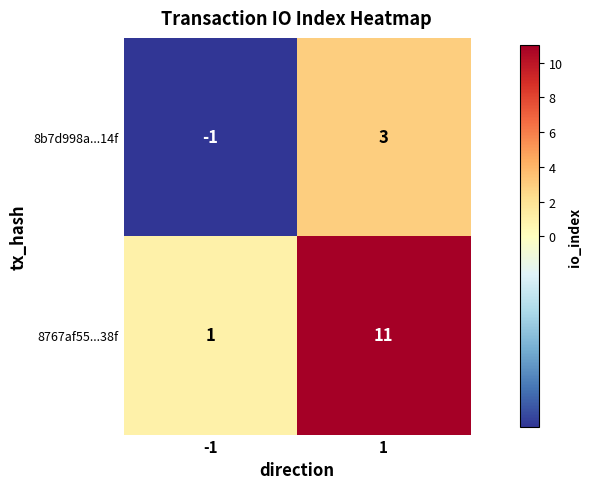

What is the average value of the 8767af55...38f series?

6